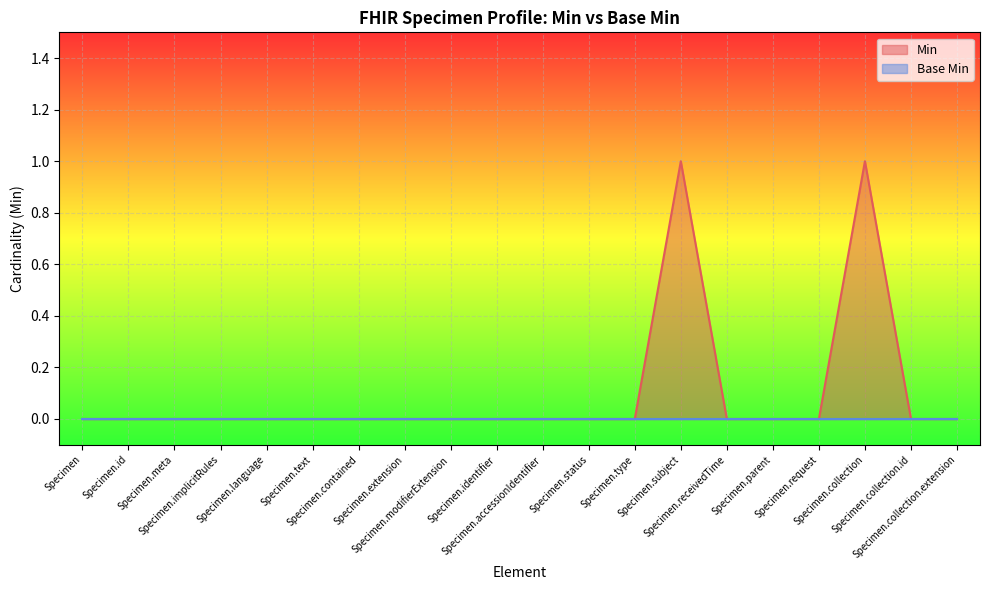

Reading right to left, transcribe all the data shown in this chart.

Specimen.collection.extension=0	Specimen.collection.id=0	Specimen.collection=1	Specimen.request=0	Specimen.parent=0	Specimen.receivedTime=0	Specimen.subject=1	Specimen.type=0	Specimen.status=0	Specimen.accessionIdentifier=0	Specimen.identifier=0	Specimen.modifierExtension=0	Specimen.extension=0	Specimen.contained=0	Specimen.text=0	Specimen.language=0	Specimen.implicitRules=0	Specimen.meta=0	Specimen.id=0	Specimen=0